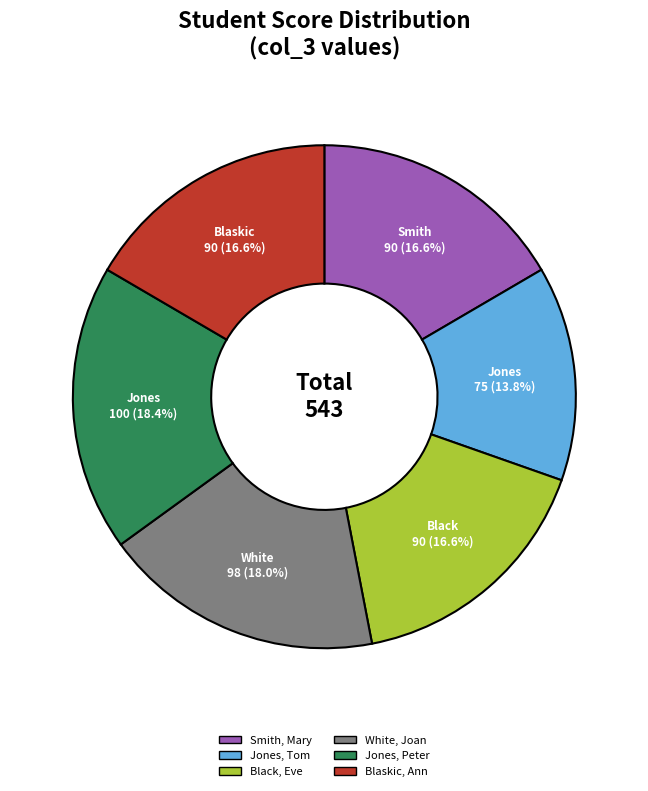

Is there a majority slice in this chart?

No